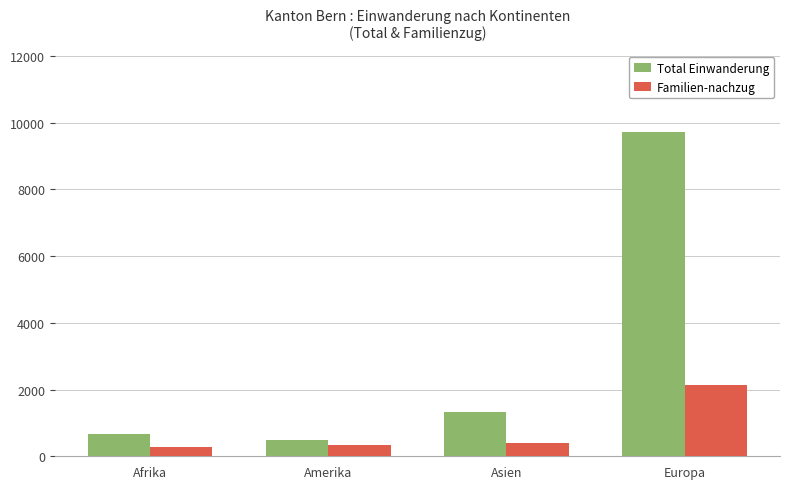

Rank the series at Afrika from highest to lowest value.

Total Einwanderung, Familien-nachzug